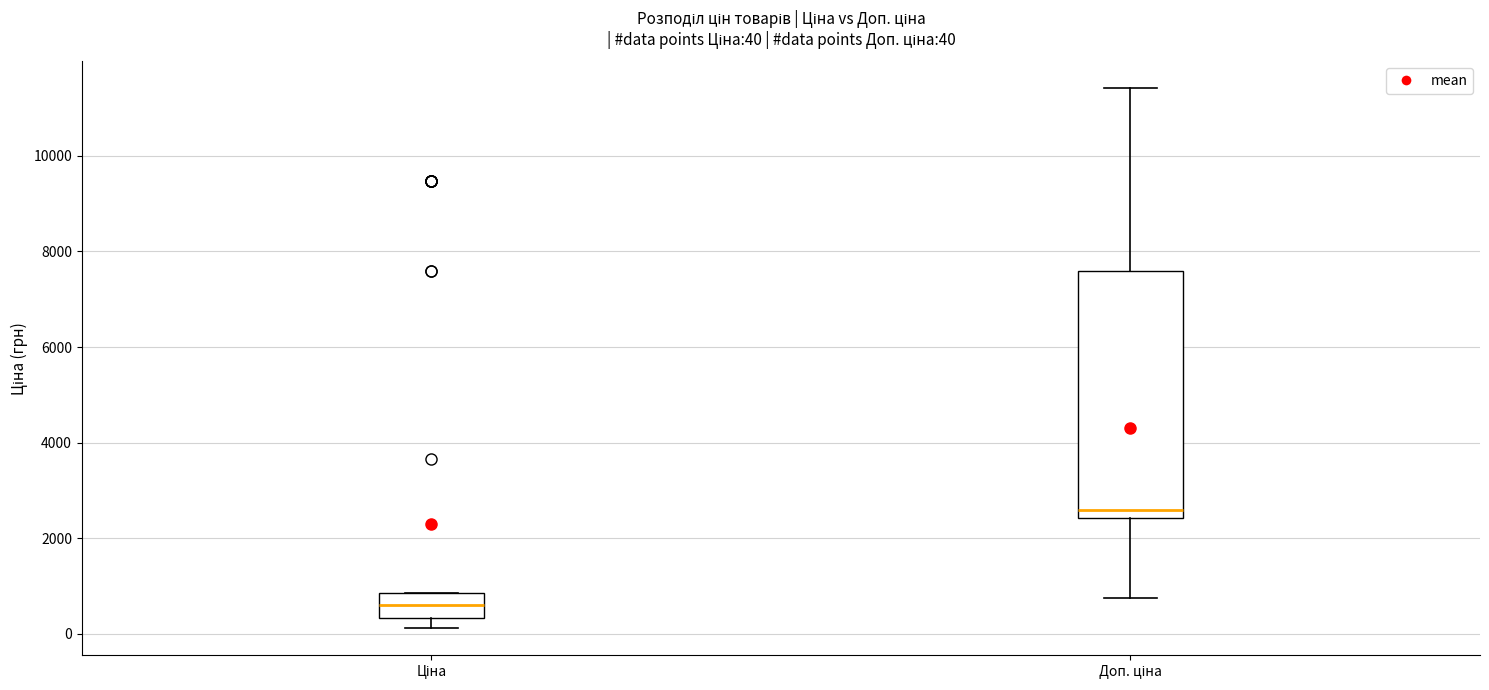

Which box is the tallest, from its lower edge to its upper edge?

Доп. ціна